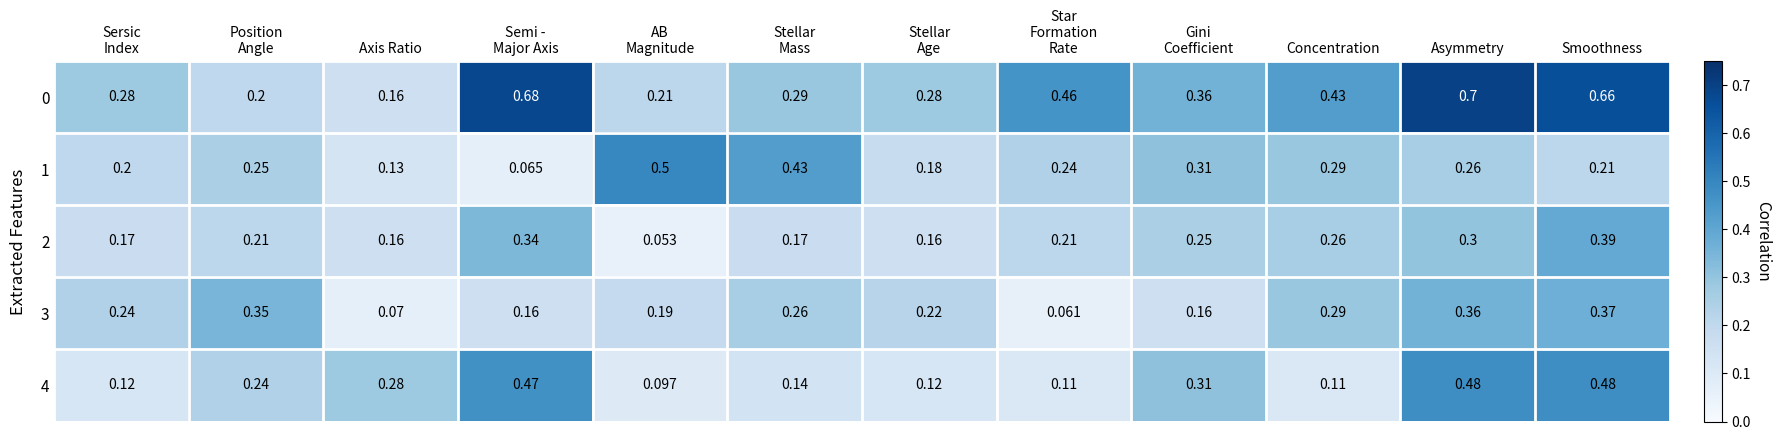

At which label is 0 closest to 0?

Axis Ratio